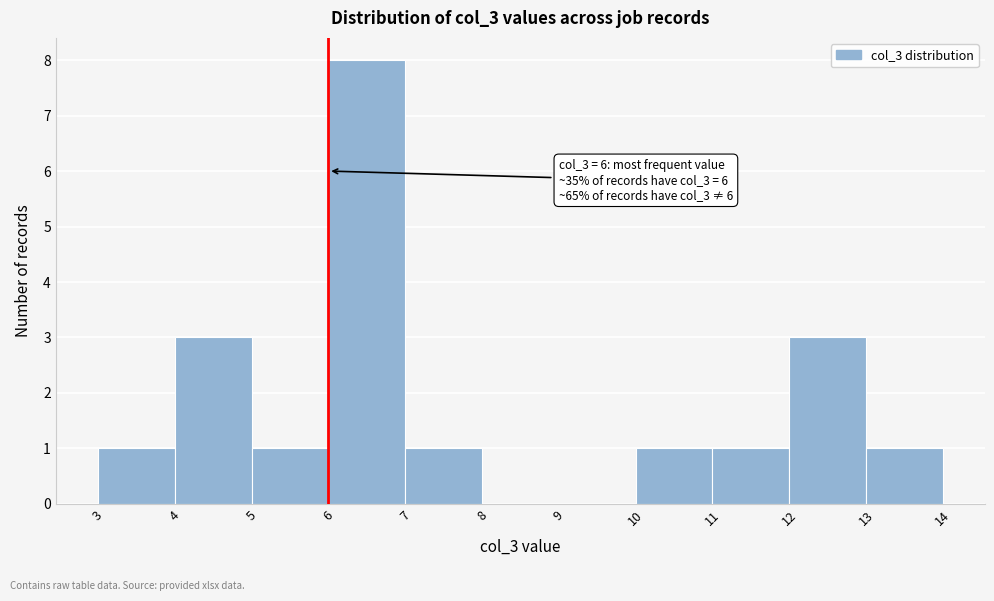

Which range on the x-axis has the tallest bar?

6 to 7